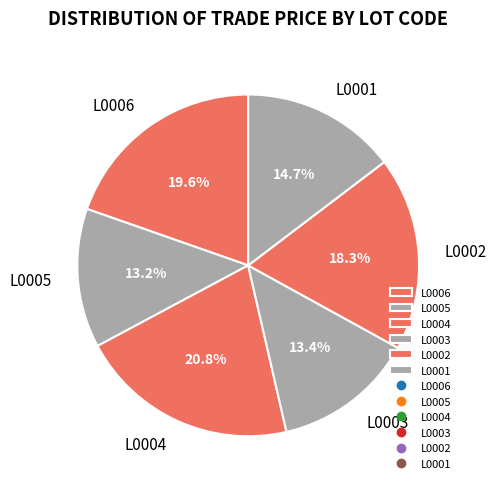

To the nearest percent, what portion does L0002 represent?

18%